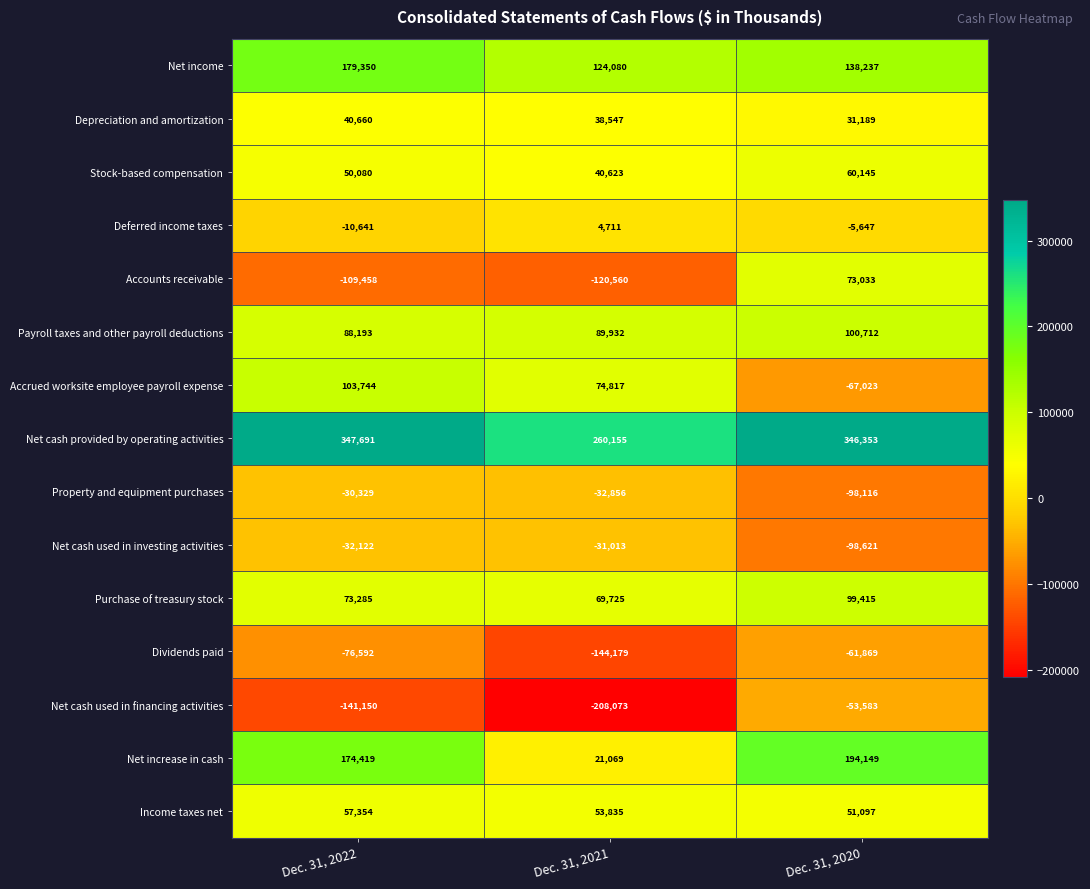

What is the average value of the Stock-based compensation series?

50283